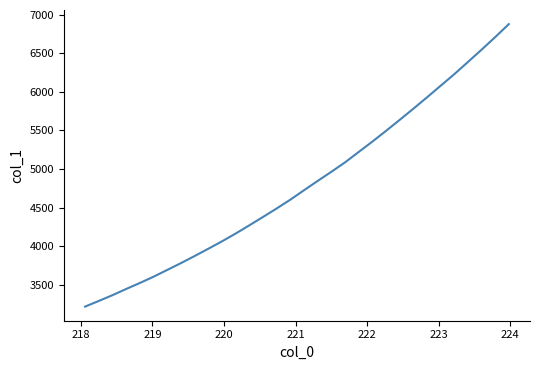

Count the number of values greater than 4725.

16